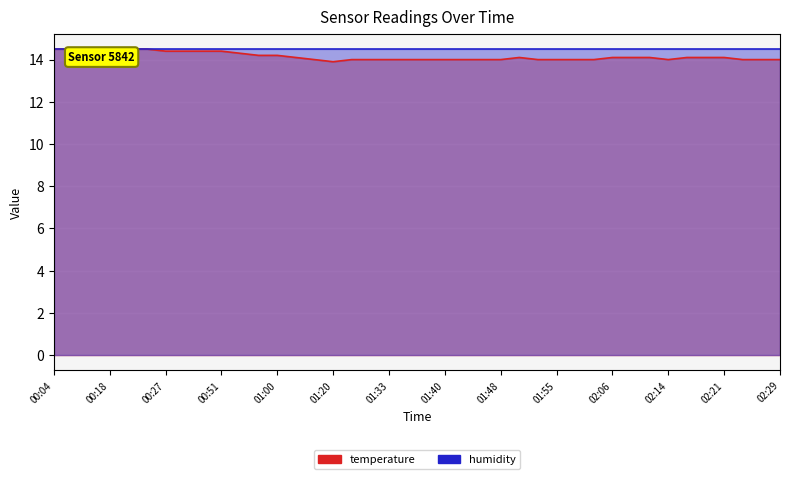

Is it true that the value at 01:55 is 14.0?

True